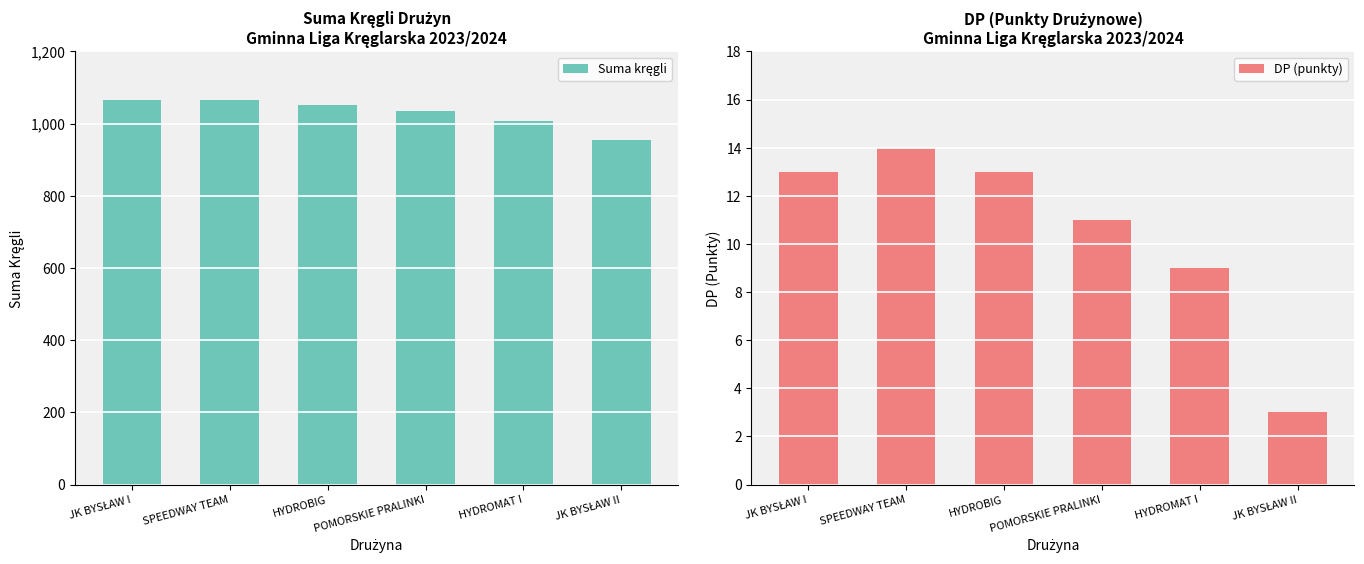

Count the number of categories in the chart.

6